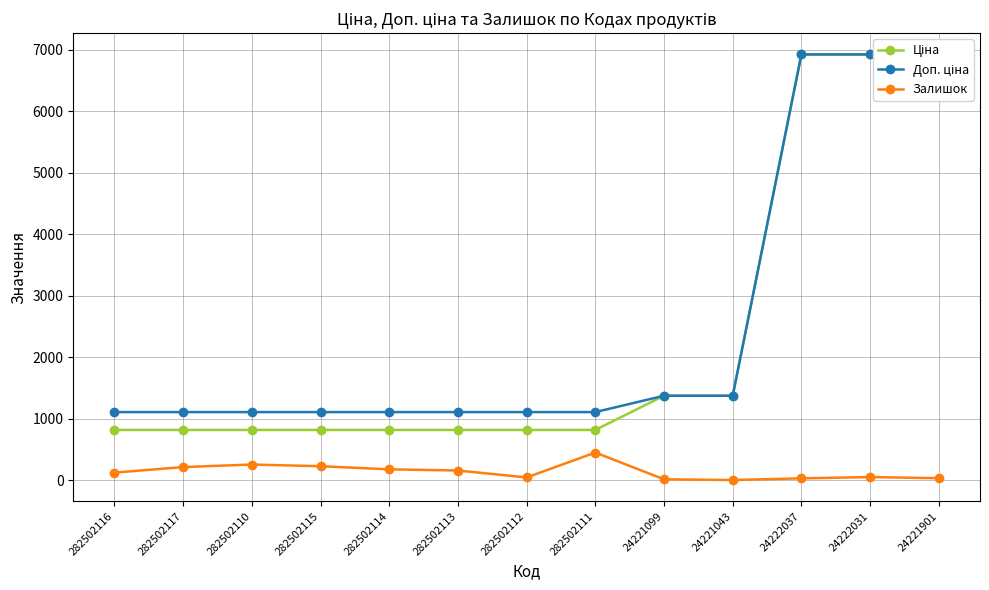

What is the sum of all Доп. ціна values?

32400.3